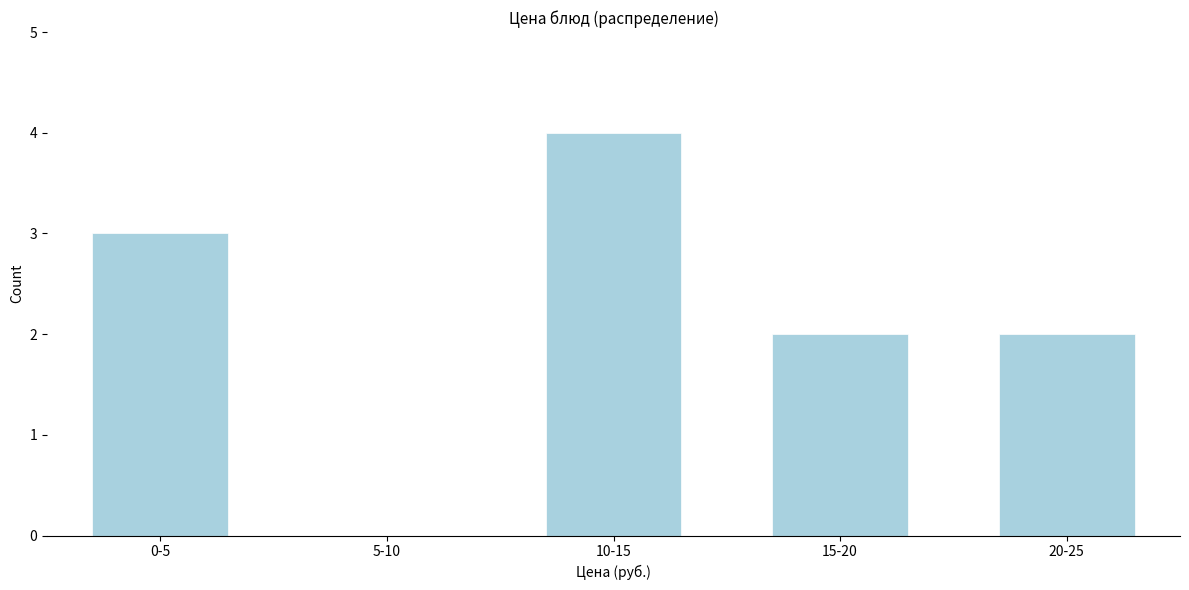

Reading left to right, extract all data points from this chart.

0-5=3	5-10=0	10-15=4	15-20=2	20-25=2